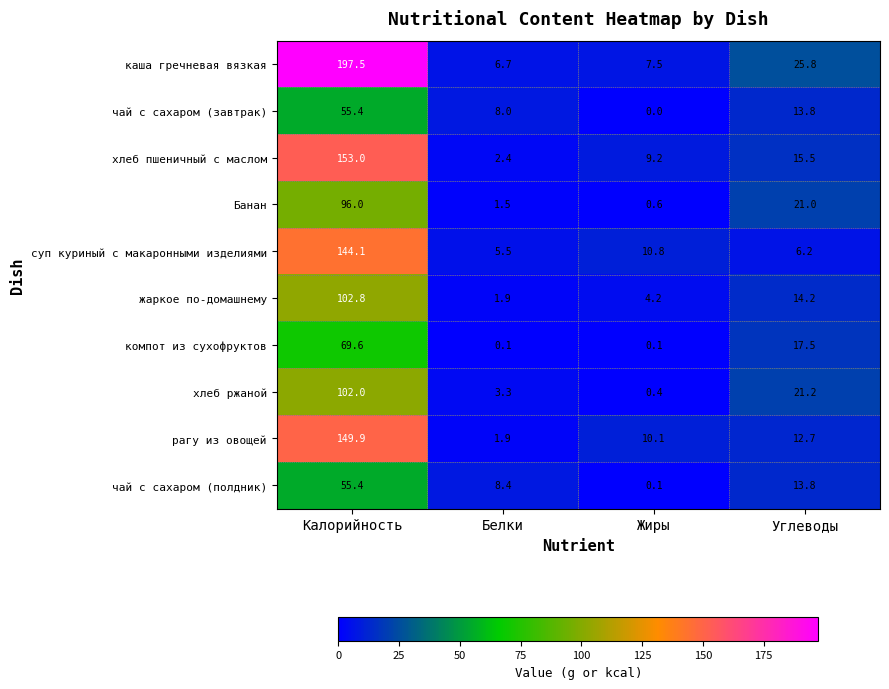

The value of Банан at Белки is 0.9. True or false?

False